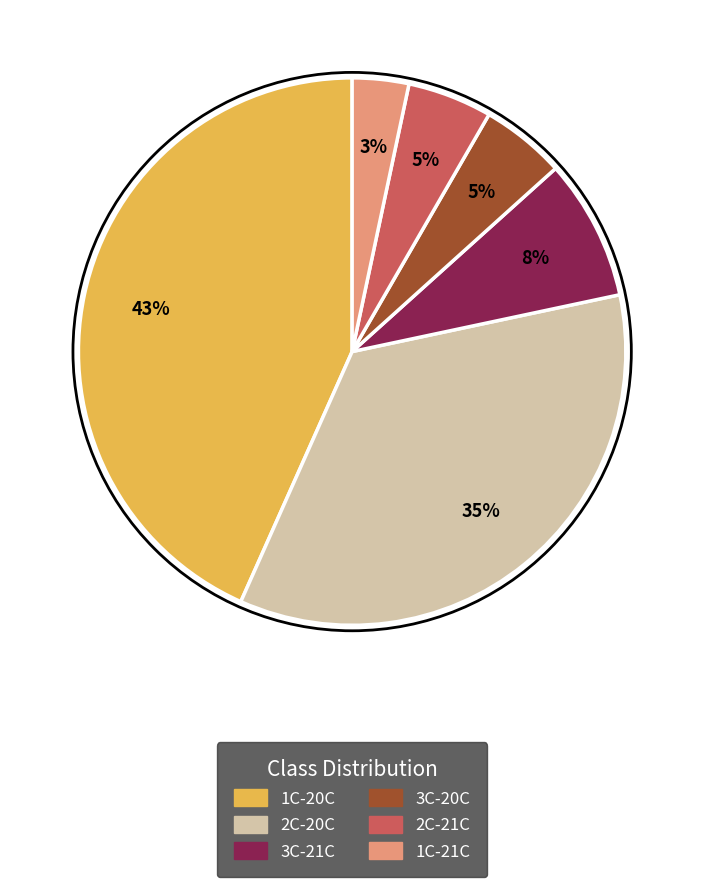

Which slice is the smallest?

1C-21C